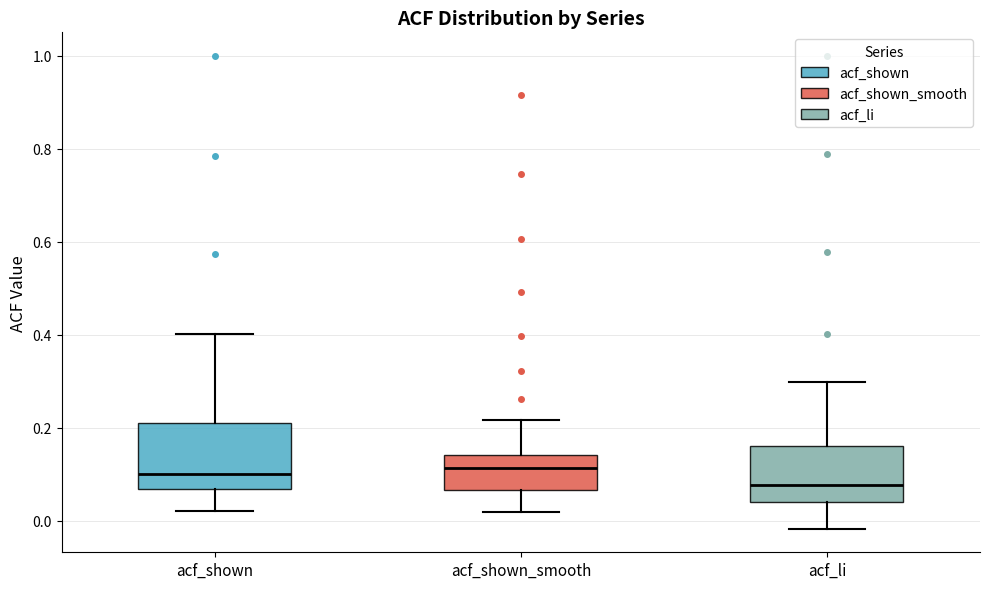

Comparing the boxes themselves (not the whiskers), which one is the tallest?

acf_shown